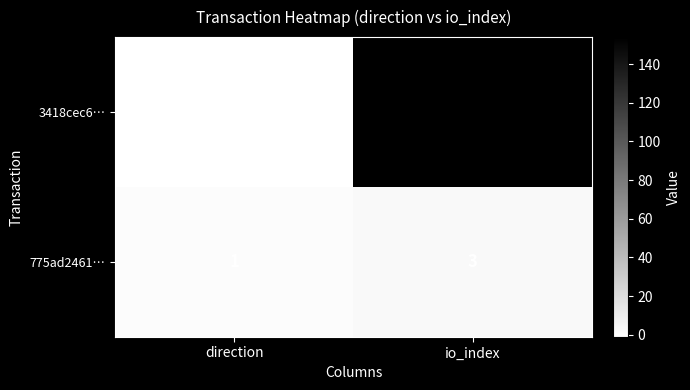

Reading left to right, what are all the values shown in this chart?

3418cec6…: -1	154
775ad2461…: 1	3